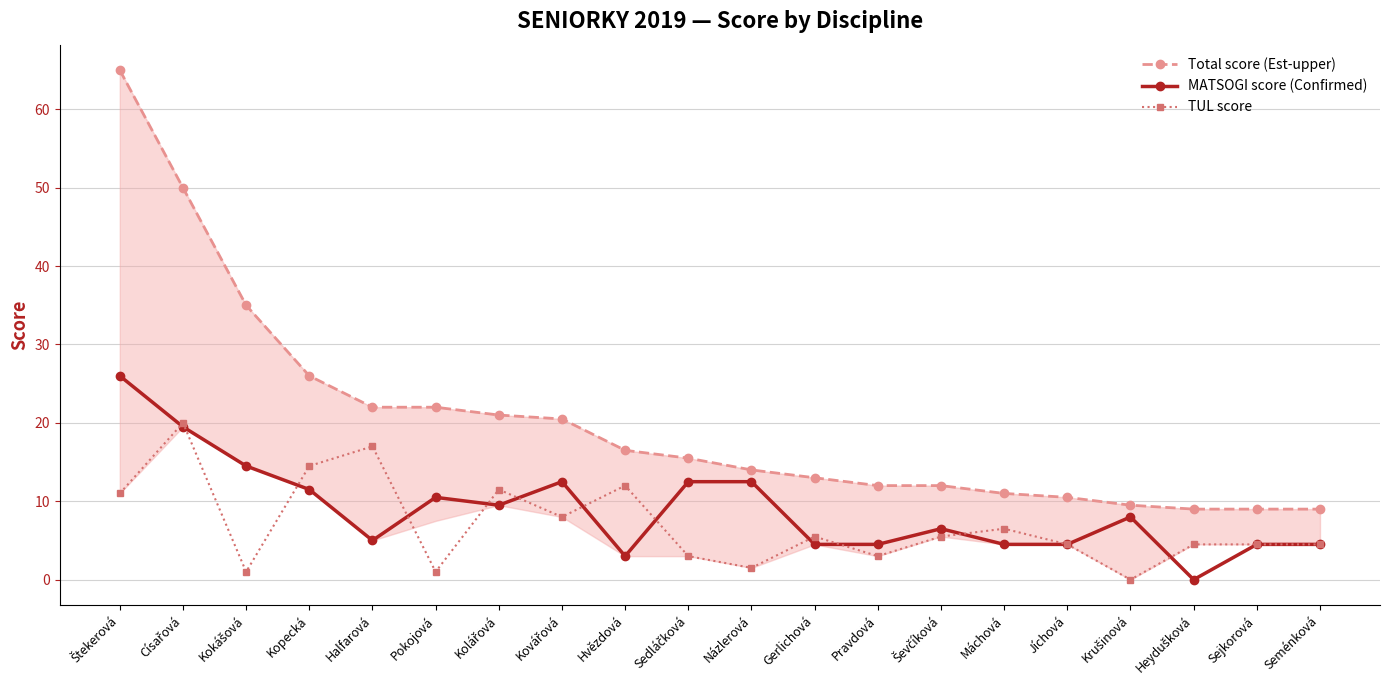

Does the chart display data point markers on the line(s)?

Yes